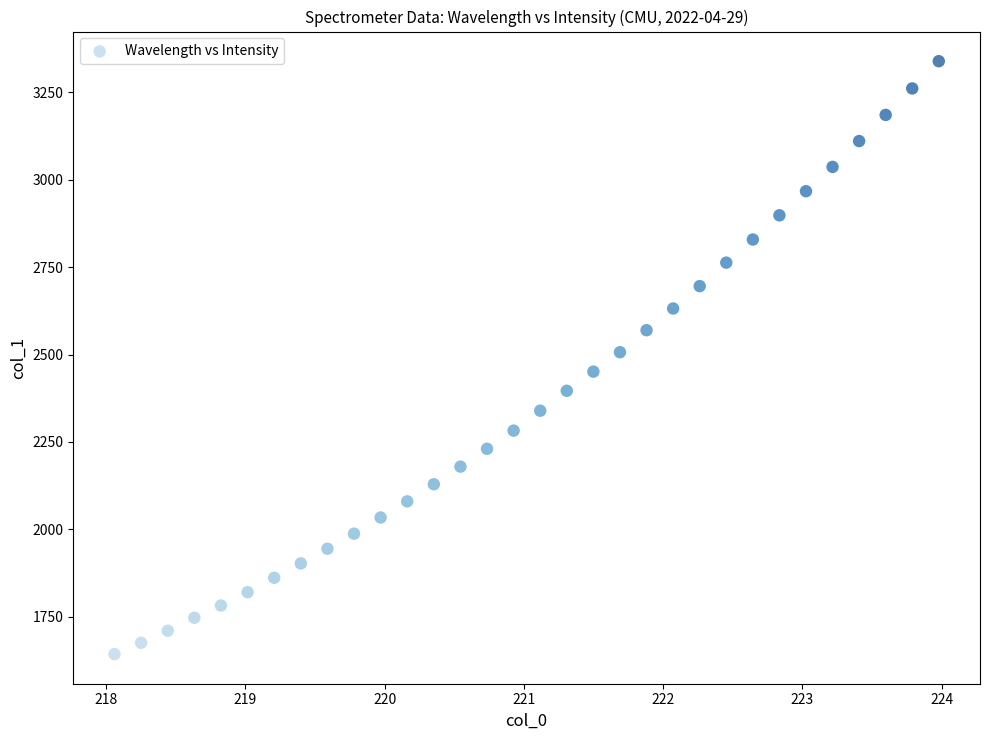

What is the range of X values (max minus min)?

5.9